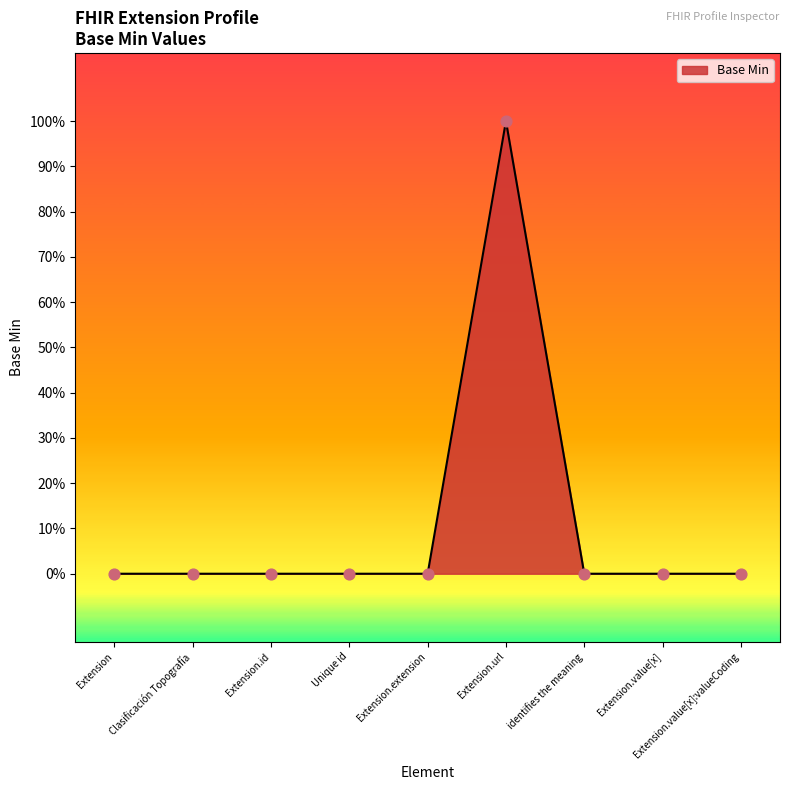

Which has a higher value, Extension.url or Clasificación Topografía?

Extension.url